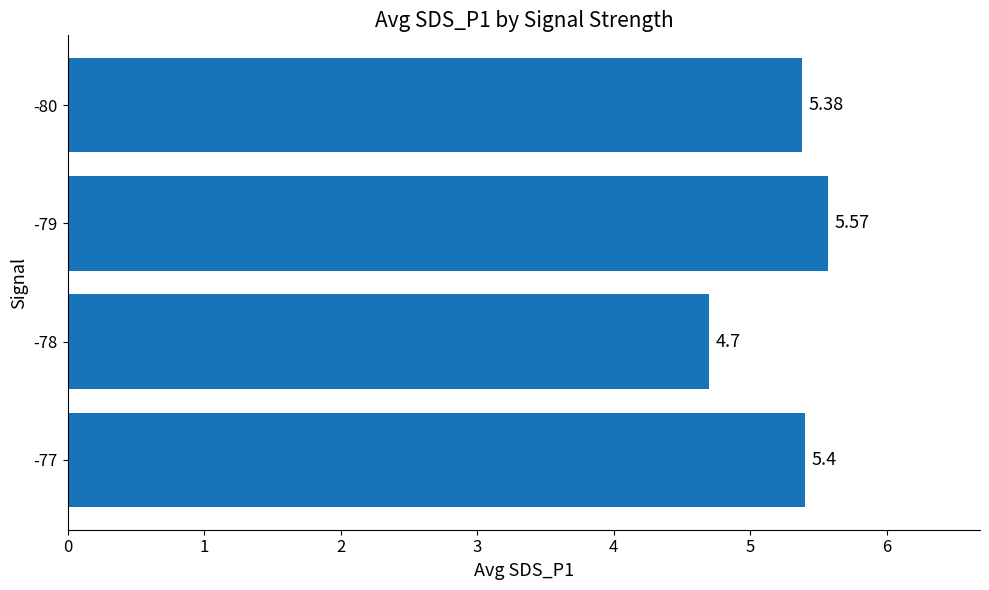

Between -80 and -78, which is larger?

-80